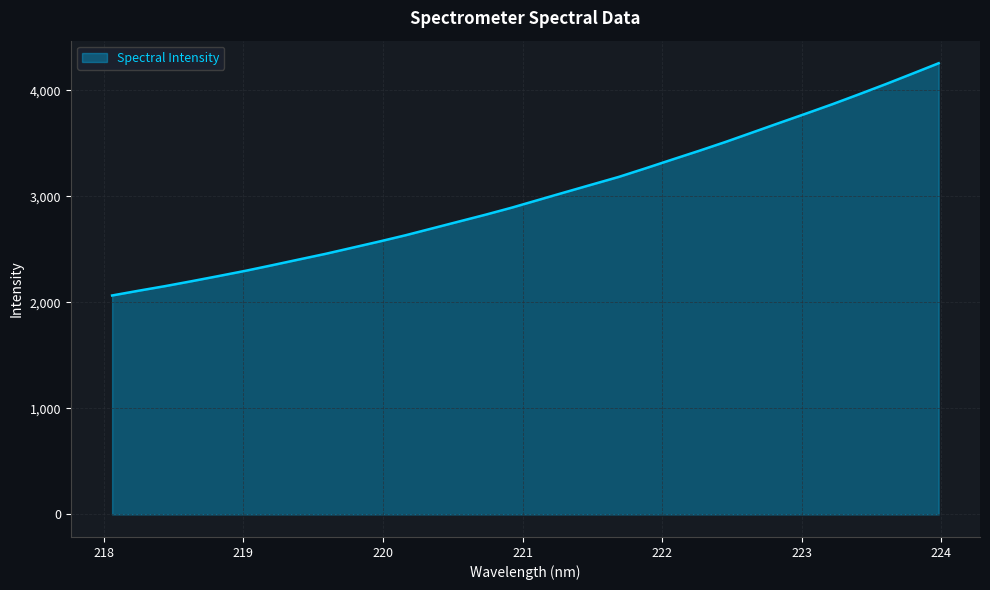

What is the difference between the maximum and minimum values?

2189.8